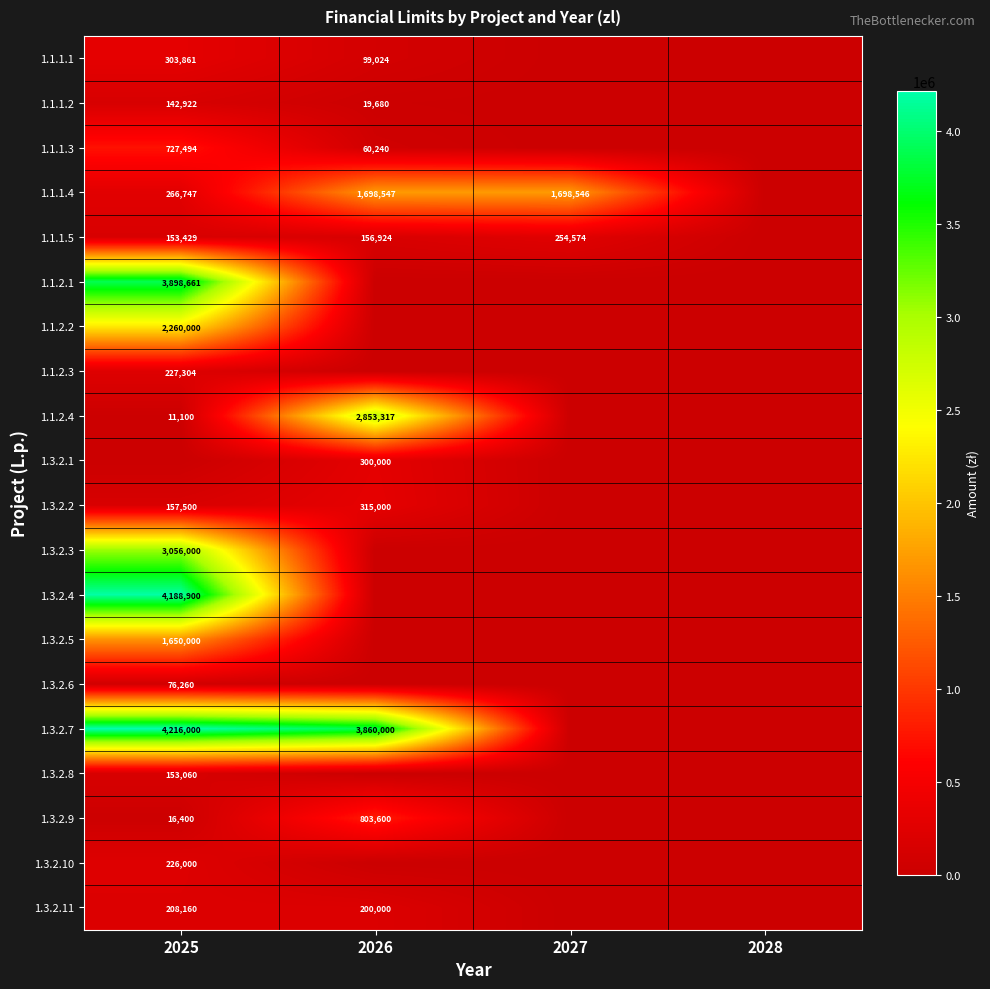

How many data points does each series have?

4